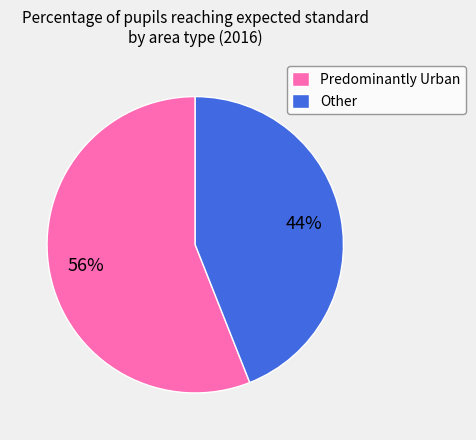

To the nearest percent, what is the combined percentage of Predominantly Urban and Other?

100%